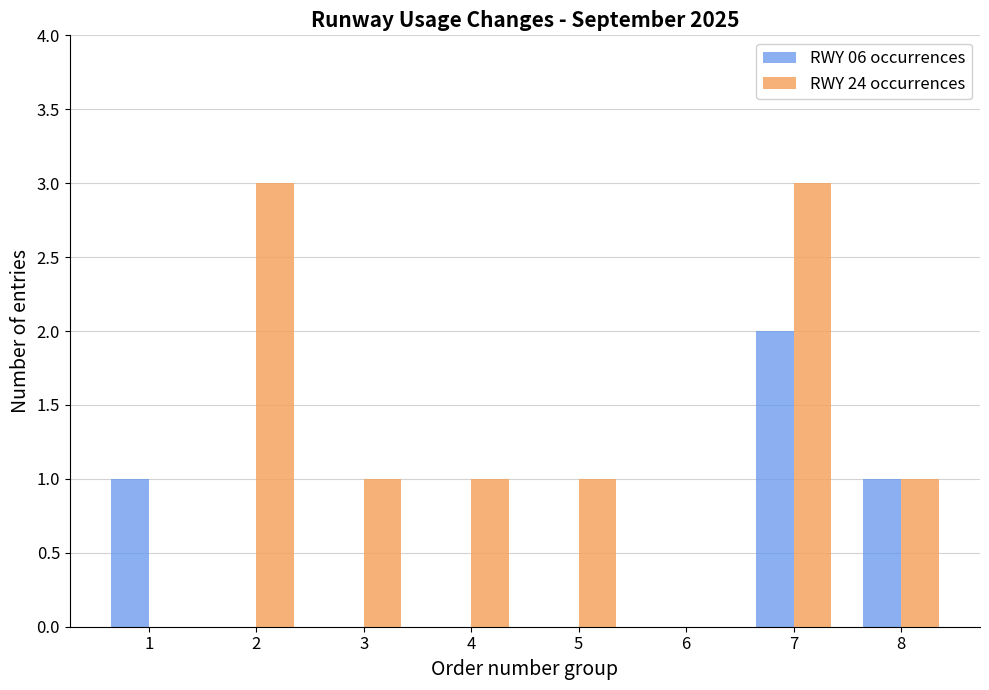

What is the maximum value for RWY 06 occurrences?

2